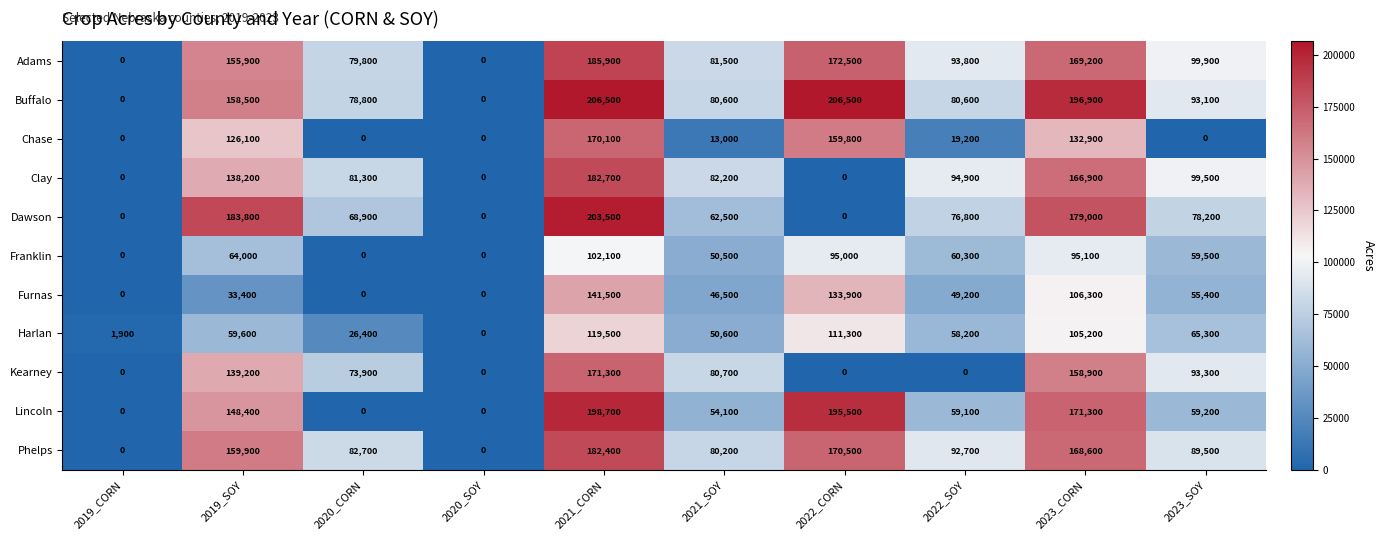

Is it true that Adams equals 316320 at 2021_CORN?

False